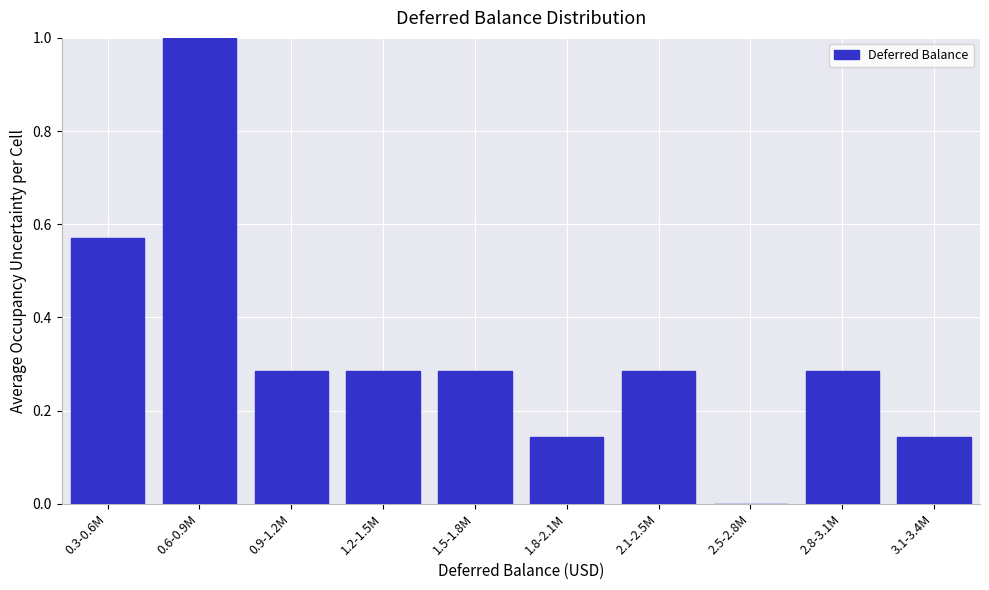

Which has a higher value, 0.6-0.9M or 2.1-2.5M?

0.6-0.9M